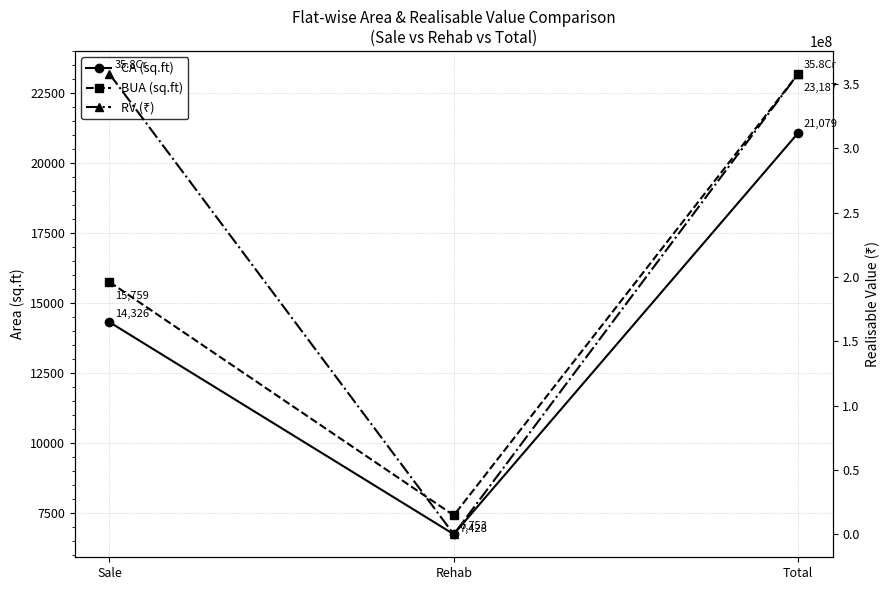

List the series in order of their peak value, highest first.

RV (₹), BUA (sq.ft), CA (sq.ft)